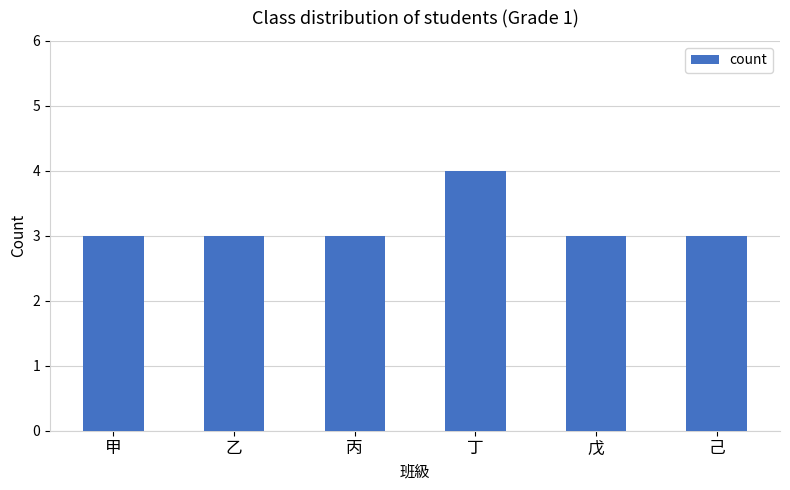

The chart shows a value of 5 at 甲. True or false?

False